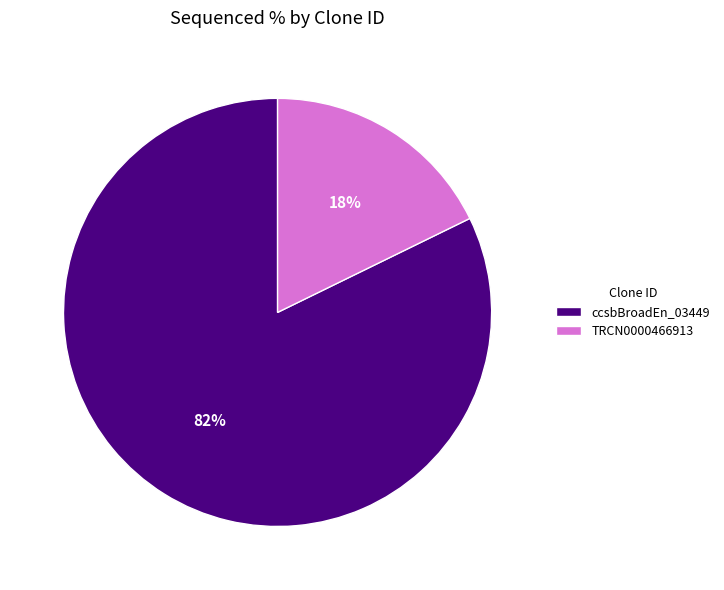

What is the smallest slice in the pie chart?

TRCN0000466913